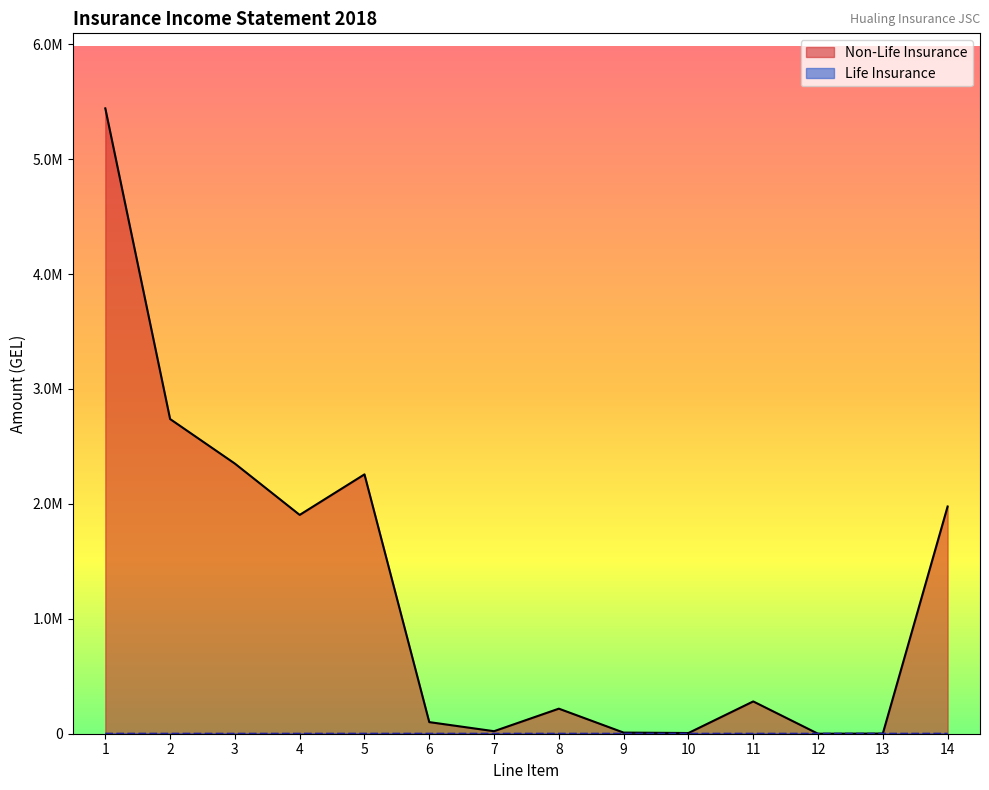

Where is Life Insurance nearest to the value 122?

14